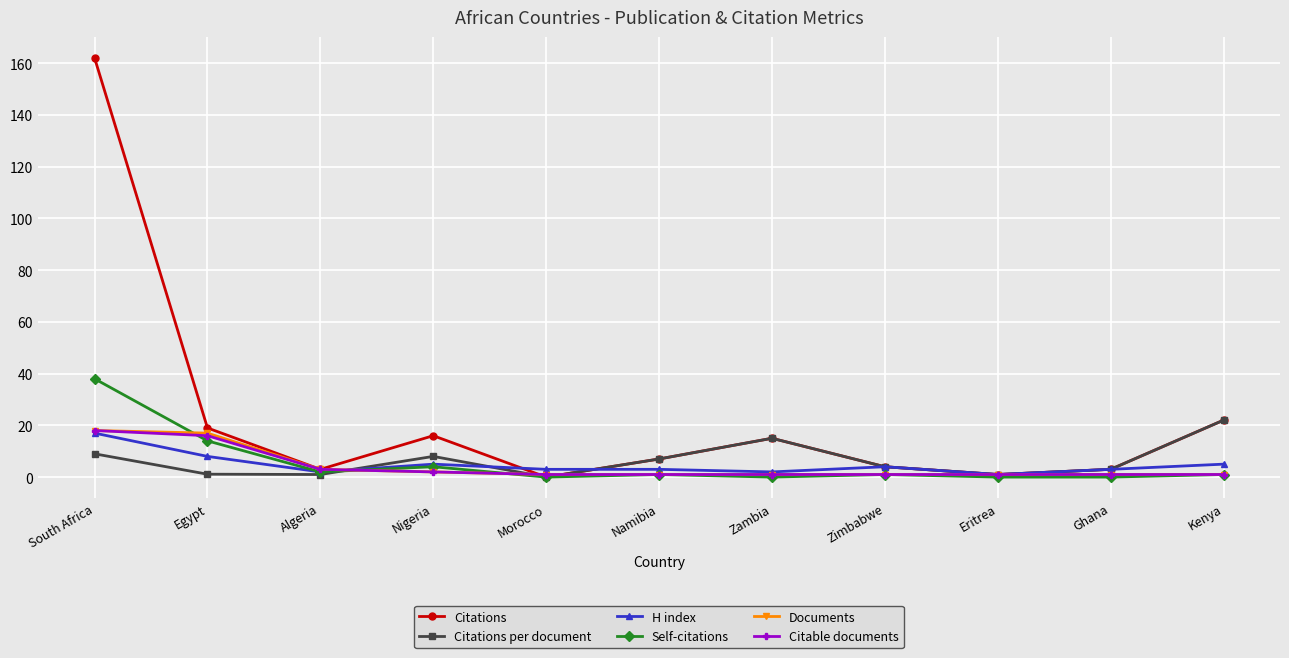

What is the label of the 8th point from the left?

Zimbabwe